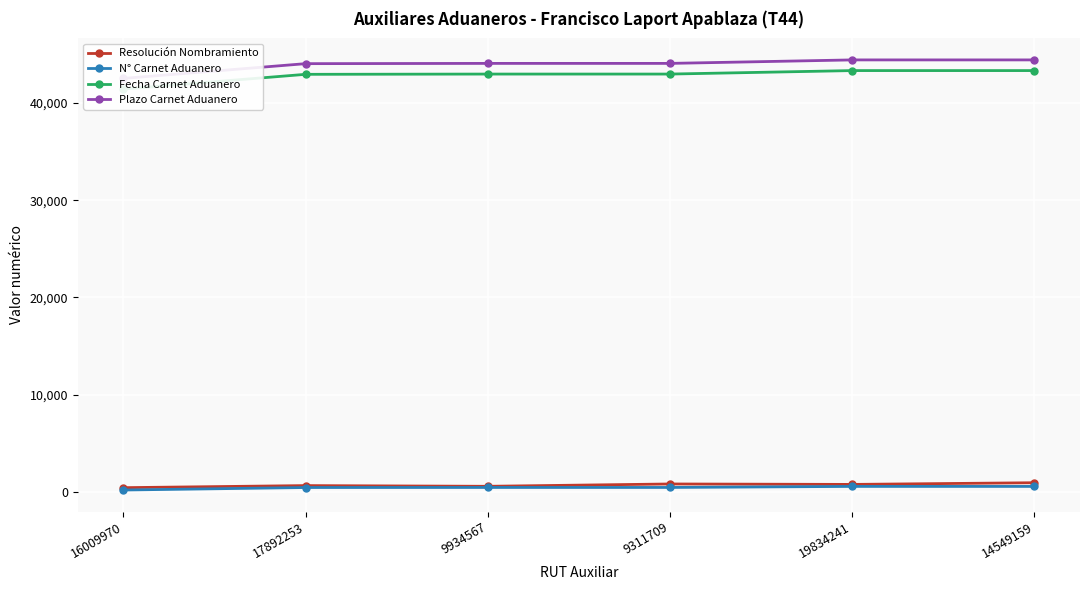

True or false: Plazo Carnet Aduanero and N° Carnet Aduanero cross at least once.

False